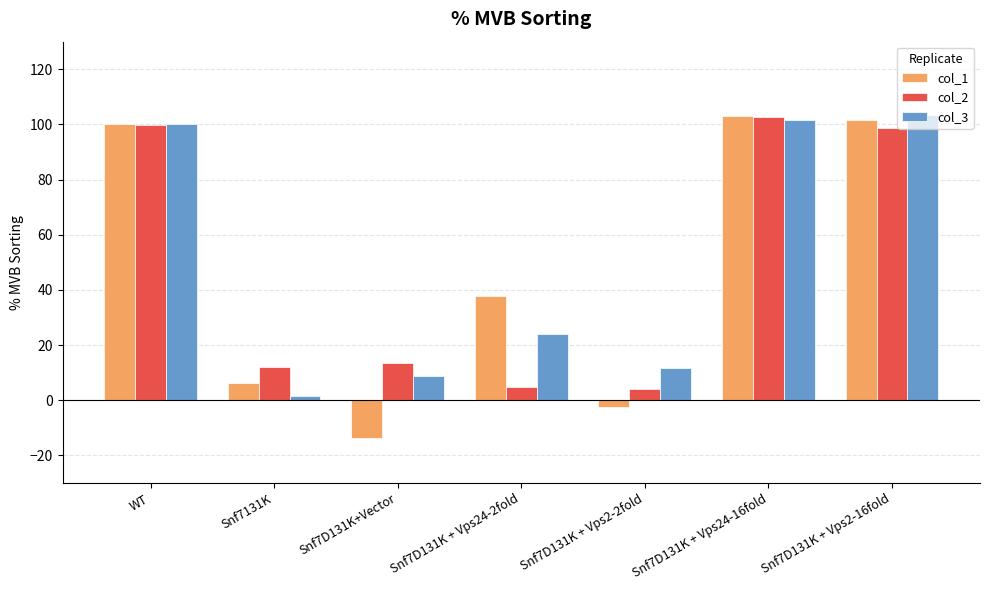

What is the average value of the col_1 series?

47.5